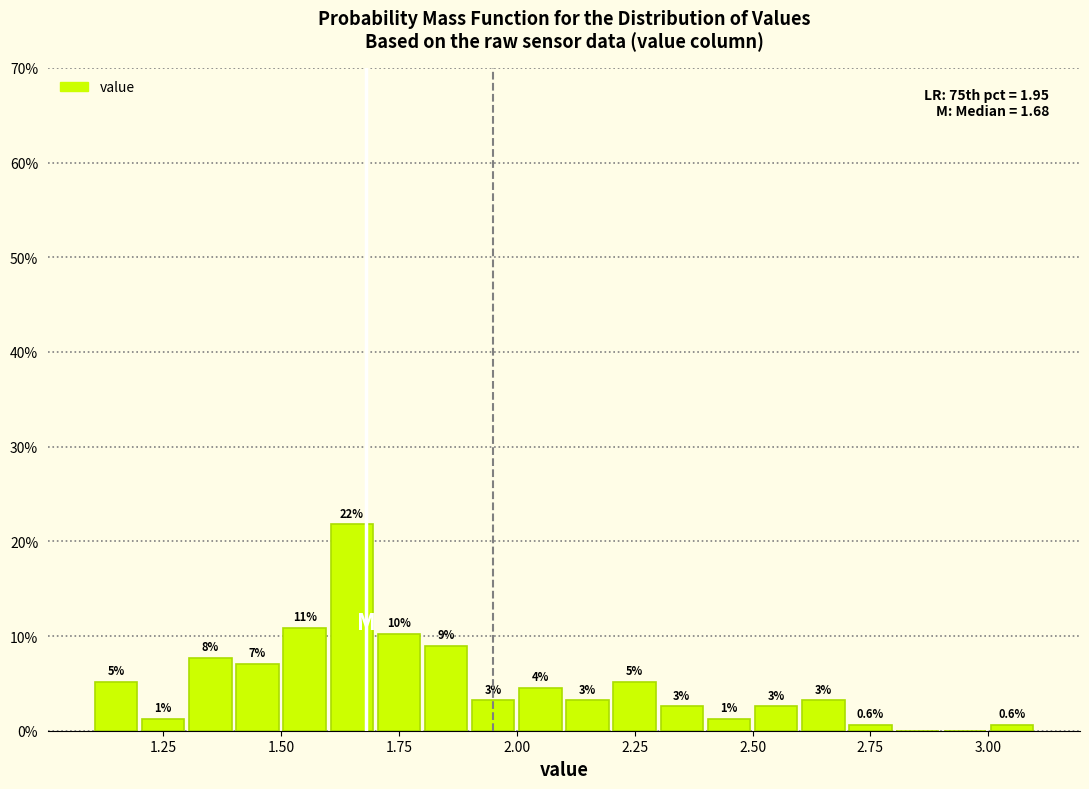

Read against the x-axis, roughly where is the centre of the tallest bar?

1.65